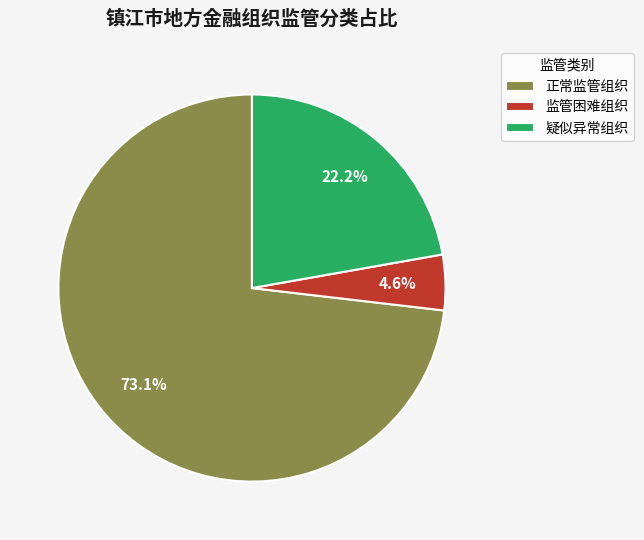

How many slices are in this pie chart?

3